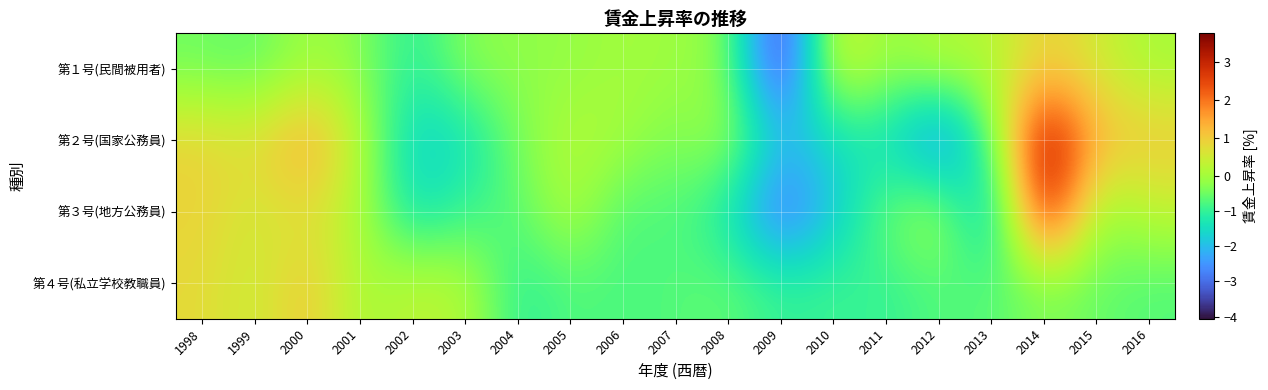

What is the difference between the highest and lowest values at 2004?

0.9